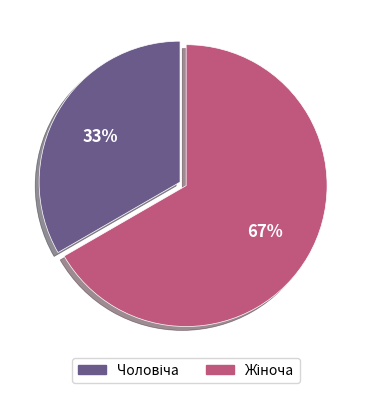

To the nearest percent, what is the average slice percentage?

50%